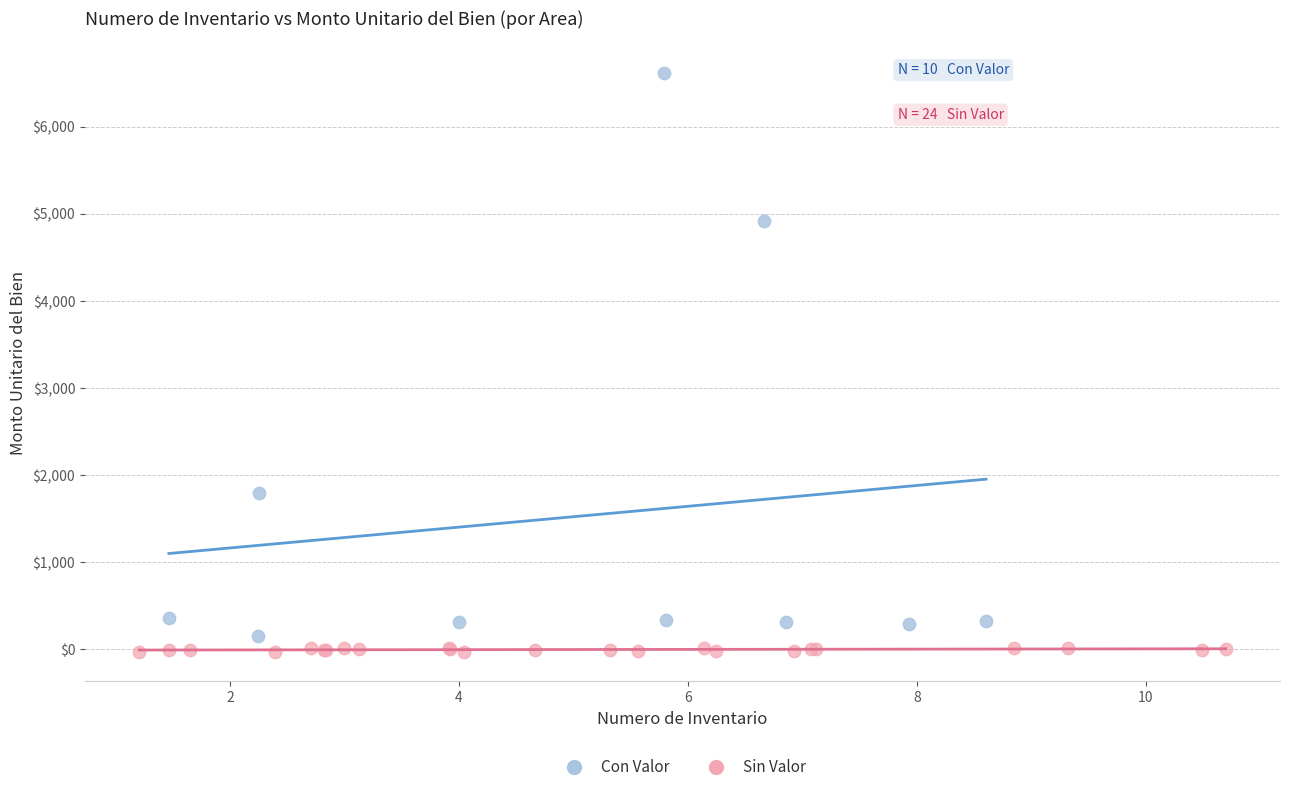

Which series reaches the minimum Y coordinate?

Sin Valor